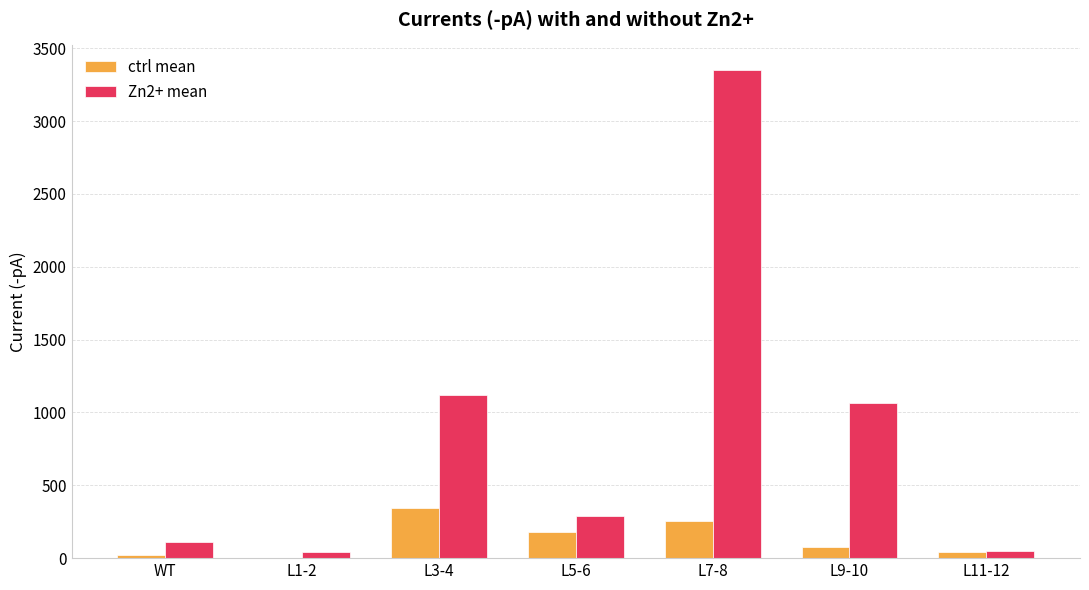

What are all the series names shown in the legend?

ctrl mean, Zn2+ mean